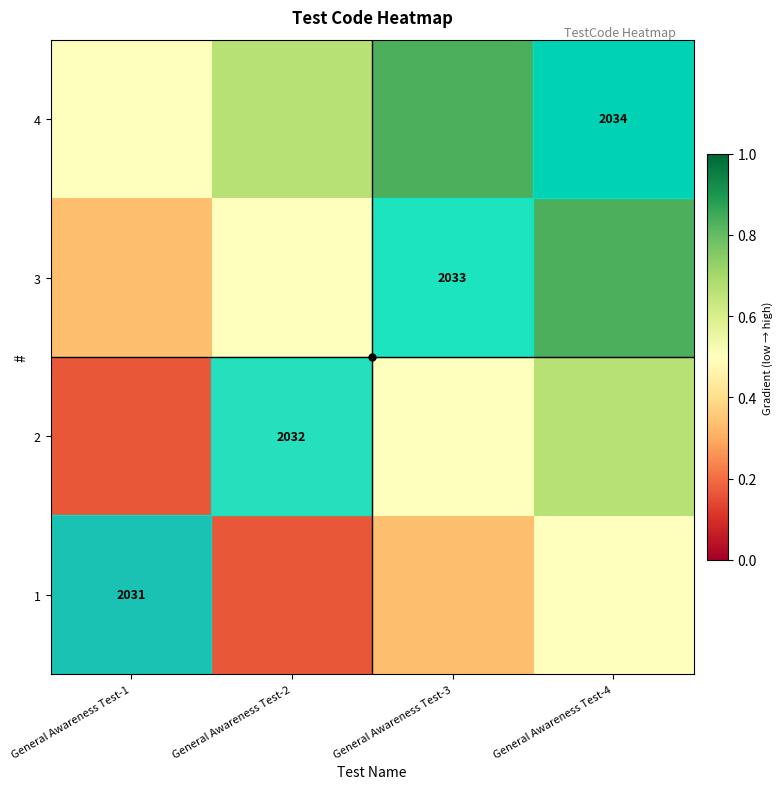

How many 3 values are between 0 and 1?

4